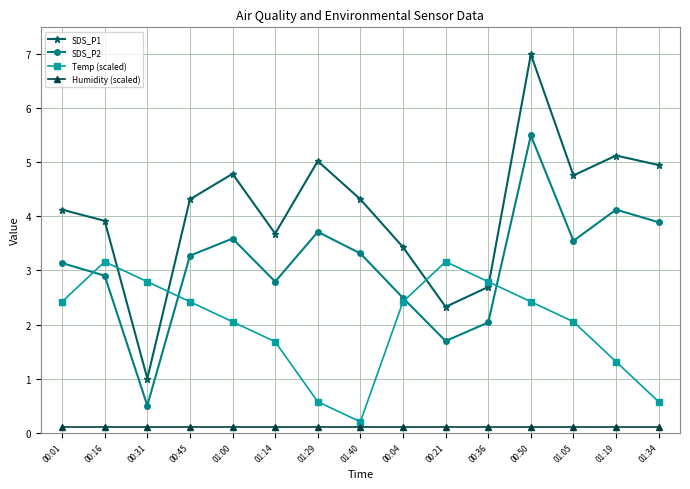

Reading right to left, extract all data points from this chart.

SDS_P1: 01:34=5.0	01:19=5.1	01:05=4.8	00:50=7.0	00:36=2.7	00:21=2.3	00:04=3.4	01:40=4.3	01:29=5.0	01:14=3.7	01:00=4.8	00:45=4.3	00:31=1.0	00:16=3.9	00:01=4.1
SDS_P2: 01:34=3.9	01:19=4.1	01:05=3.5	00:50=5.5	00:36=2.0	00:21=1.7	00:04=2.5	01:40=3.3	01:29=3.7	01:14=2.8	01:00=3.6	00:45=3.3	00:31=0.5	00:16=2.9	00:01=3.1
Temp (scaled): 01:34=0.6	01:19=1.3	01:05=2.1	00:50=2.4	00:36=2.8	00:21=3.2	00:04=2.4	01:40=0.2	01:29=0.6	01:14=1.7	01:00=2.1	00:45=2.4	00:31=2.8	00:16=3.2	00:01=2.4
Humidity (scaled): 01:34=0.1	01:19=0.1	01:05=0.1	00:50=0.1	00:36=0.1	00:21=0.1	00:04=0.1	01:40=0.1	01:29=0.1	01:14=0.1	01:00=0.1	00:45=0.1	00:31=0.1	00:16=0.1	00:01=0.1